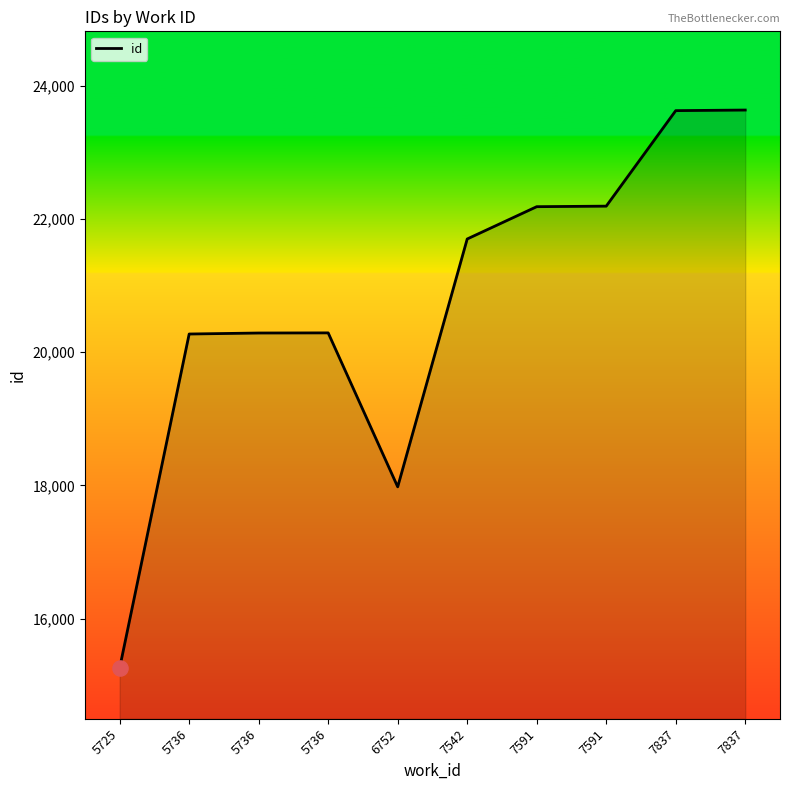

Between 5736 and 7837, which is larger?

7837